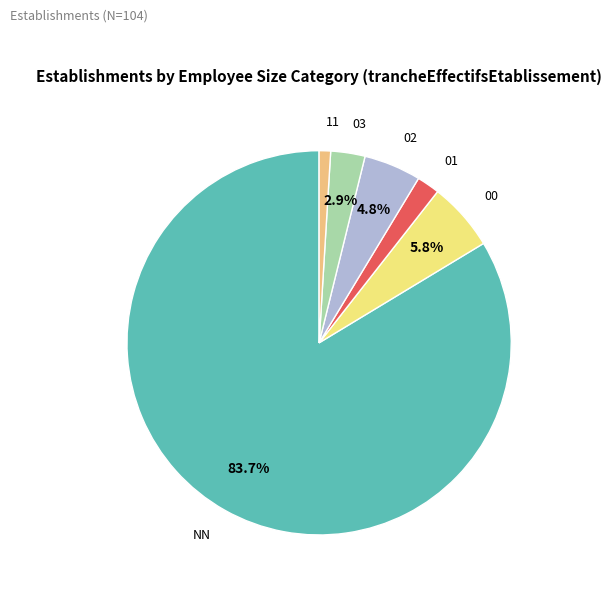

Does any single category account for the majority?

Yes